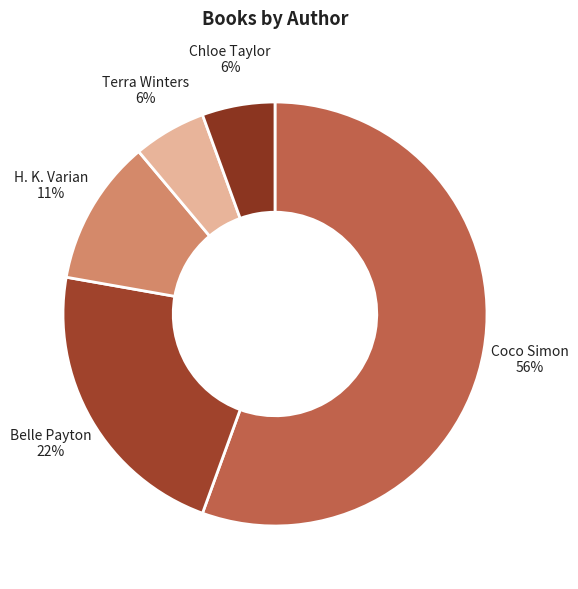

To the nearest percent, what percentage of the pie is H. K. Varian?

11%